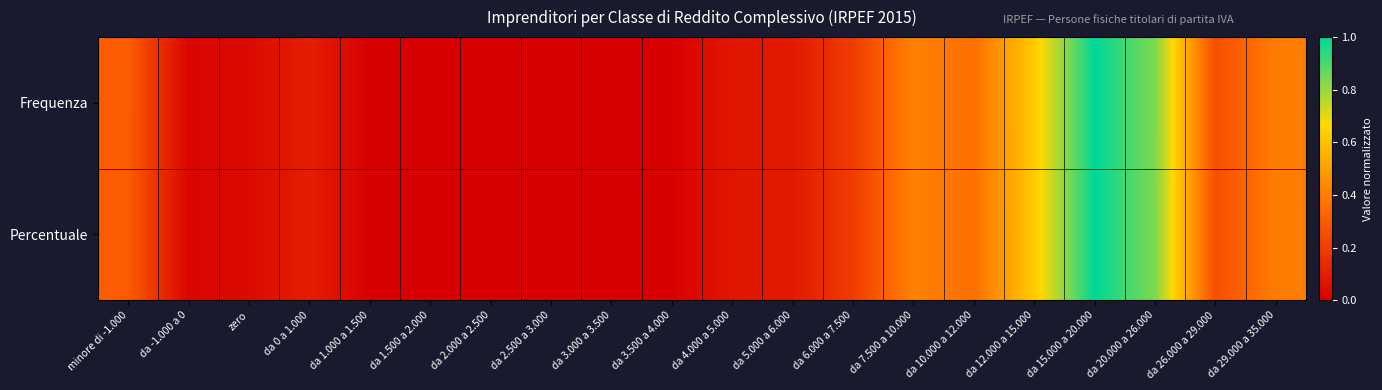

Reading right to left, transcribe all the data shown in this chart.

Frequenza: da 29.000 a 35.000=0.4	da 26.000 a 29.000=0.3	da 20.000 a 26.000=0.8	da 15.000 a 20.000=1.0	da 12.000 a 15.000=0.6	da 10.000 a 12.000=0.4	da 7.500 a 10.000=0.4	da 6.000 a 7.500=0.2	da 5.000 a 6.000=0.1	da 4.000 a 5.000=0.1	da 3.500 a 4.000=0.0	da 3.000 a 3.500=0.0	da 2.500 a 3.000=0.0	da 2.000 a 2.500=0.0	da 1.500 a 2.000=0.0	da 1.000 a 1.500=0.0	da 0 a 1.000=0.1	zero=0.0	da -1.000 a 0=0.0	minore di -1.000=0.3
Percentuale: da 29.000 a 35.000=0.4	da 26.000 a 29.000=0.3	da 20.000 a 26.000=0.8	da 15.000 a 20.000=1.0	da 12.000 a 15.000=0.6	da 10.000 a 12.000=0.4	da 7.500 a 10.000=0.4	da 6.000 a 7.500=0.2	da 5.000 a 6.000=0.1	da 4.000 a 5.000=0.1	da 3.500 a 4.000=0.0	da 3.000 a 3.500=0.0	da 2.500 a 3.000=0.0	da 2.000 a 2.500=0.0	da 1.500 a 2.000=0.0	da 1.000 a 1.500=0.0	da 0 a 1.000=0.1	zero=0.0	da -1.000 a 0=0.0	minore di -1.000=0.3